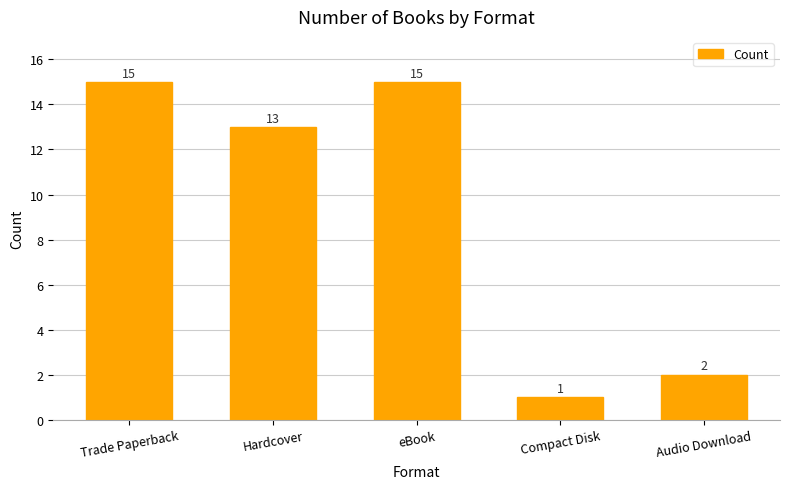

What is the label of the 4th bar from the left?

Compact Disk